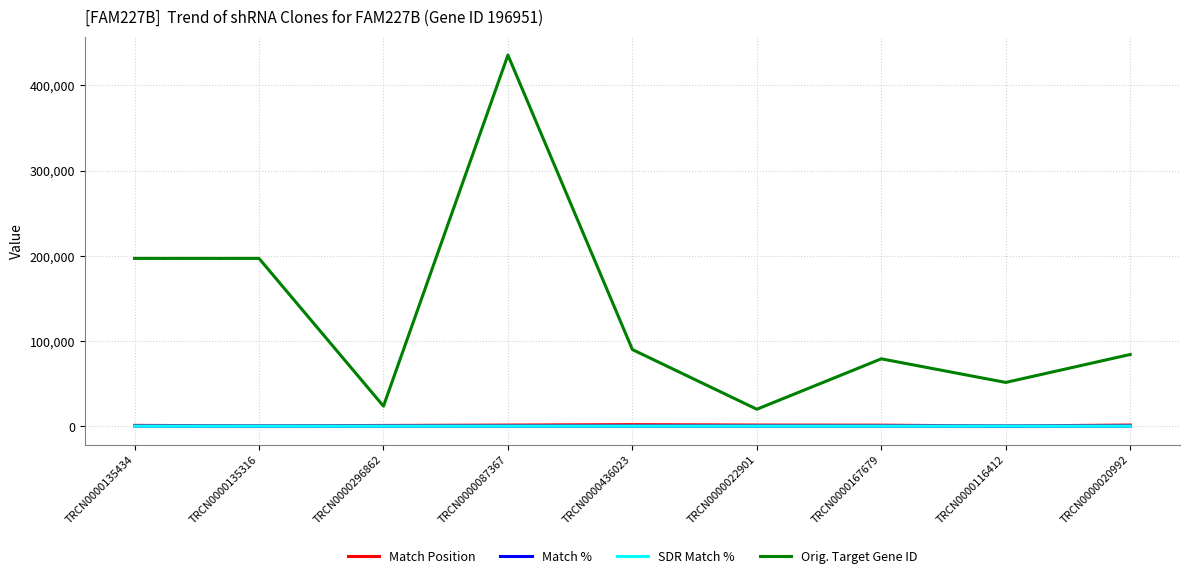

Which series changed the most between TRCN0000135434 and TRCN0000087367?

Orig. Target Gene ID